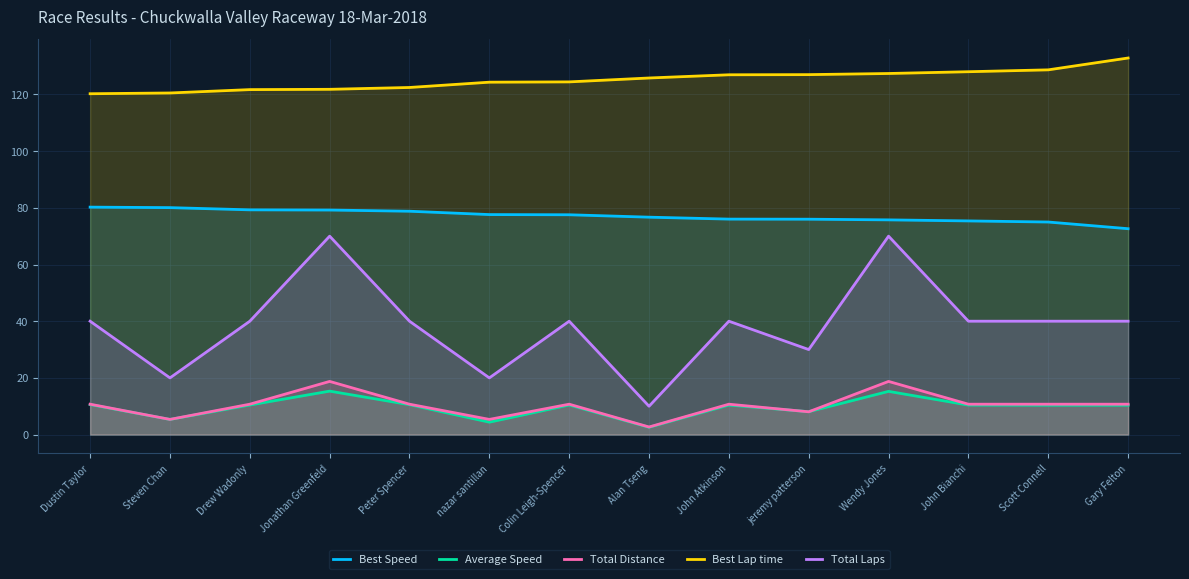

In Average Speed, how many points are lower than both neighbors (excluding endpoints)?

4